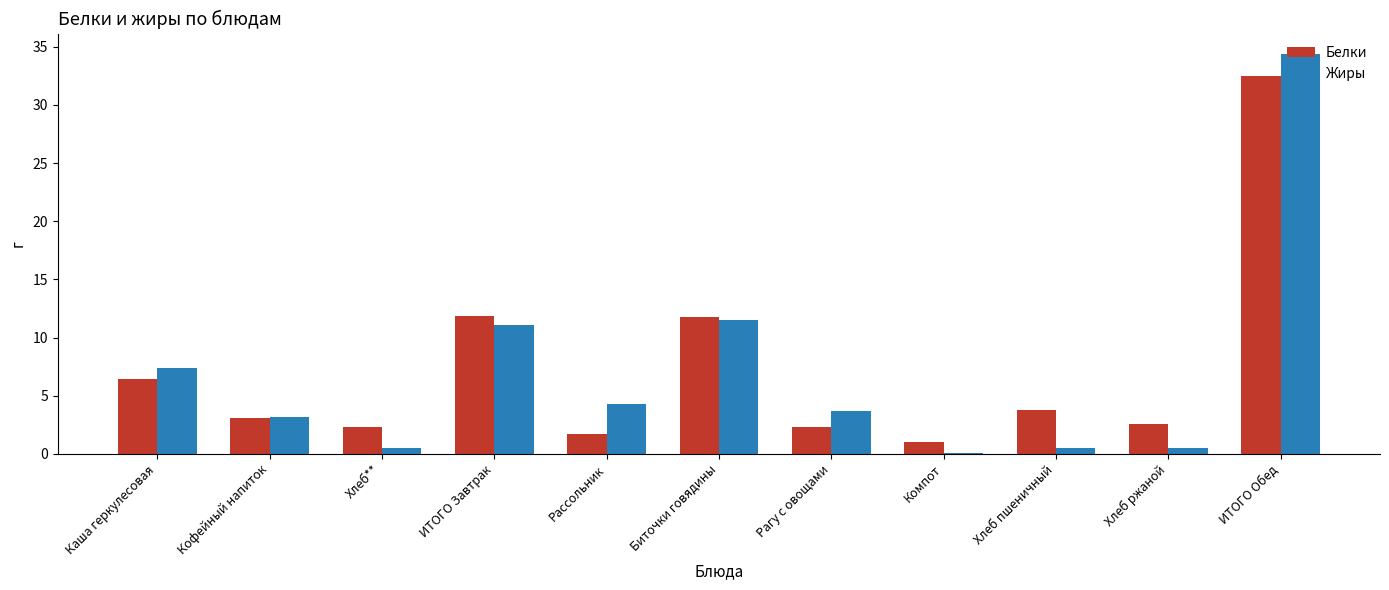

At which category is the sum across all series the highest?

ИТОГО Обед